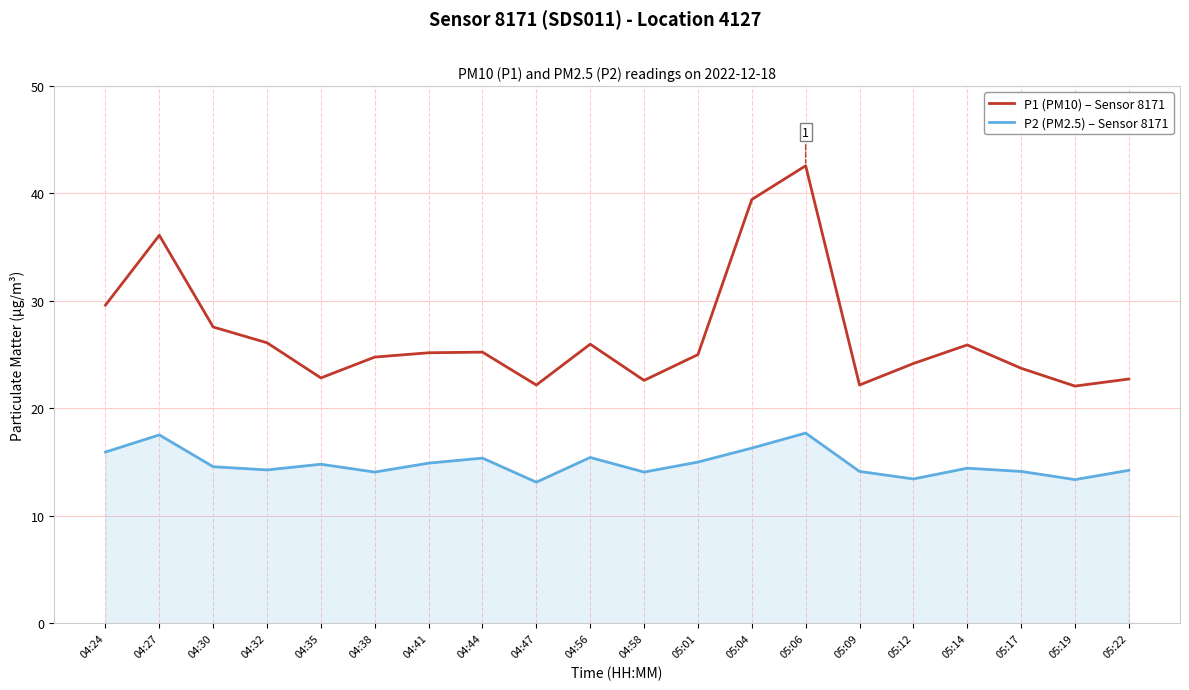

At which category is the sum across all series the highest?

05:06